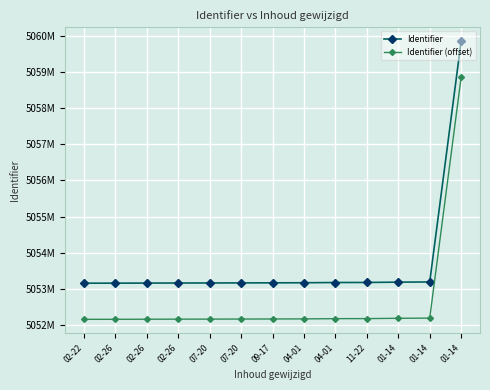

Is this an area chart (filled region under the line)?

No